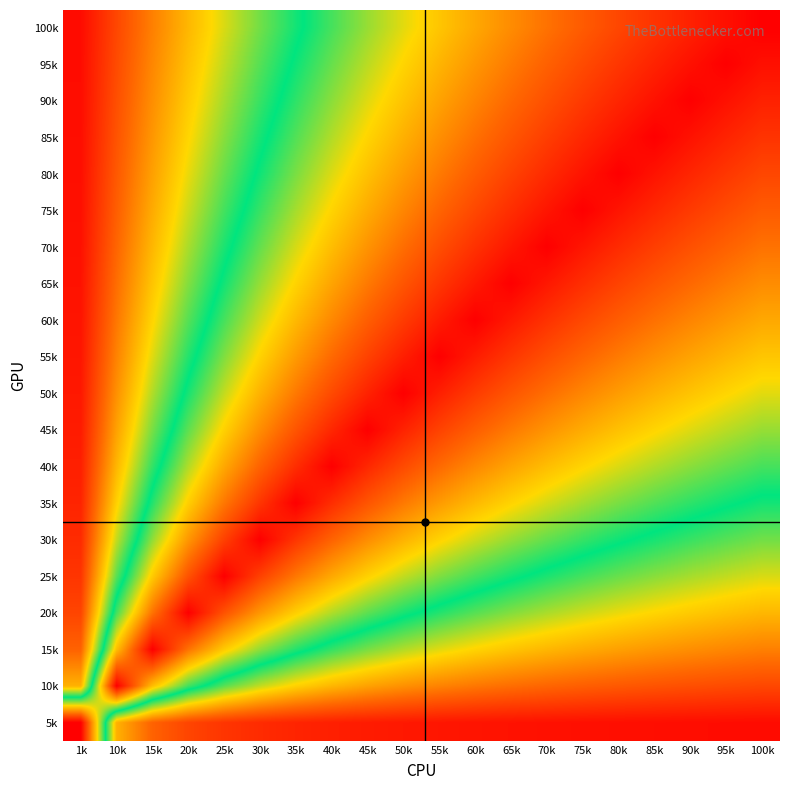

How many series are shown in this chart?

20